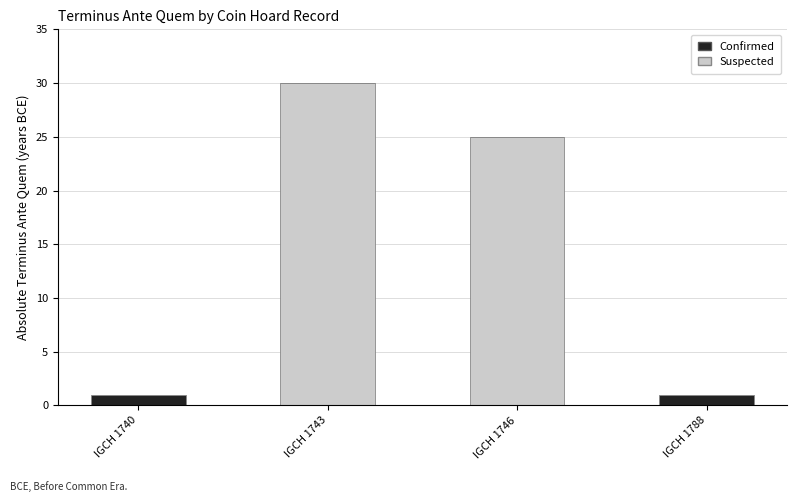

The value of Suspected at IGCH 1788 is 12. True or false?

False